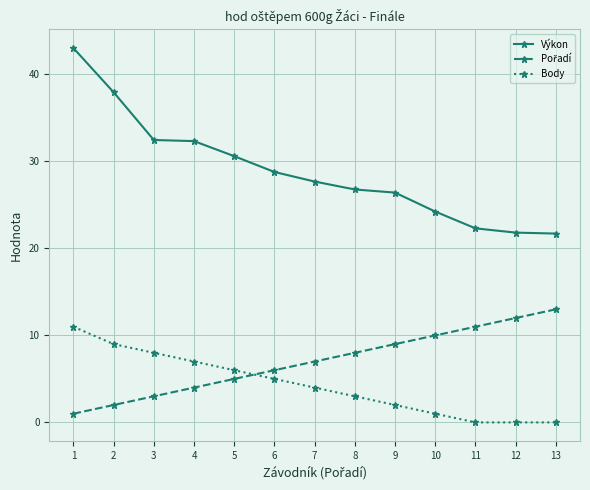

What is the spread (max minus min) of values at 8?

23.8